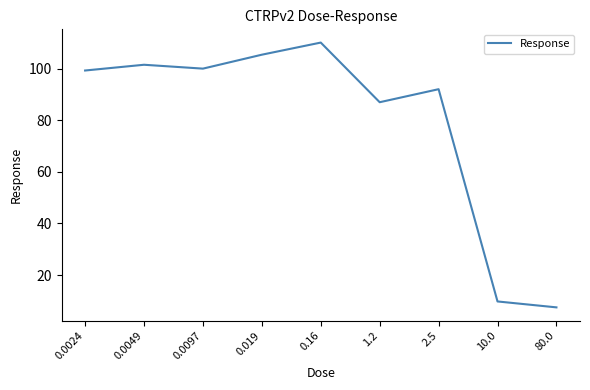

Which category has the highest value across all series?

0.16